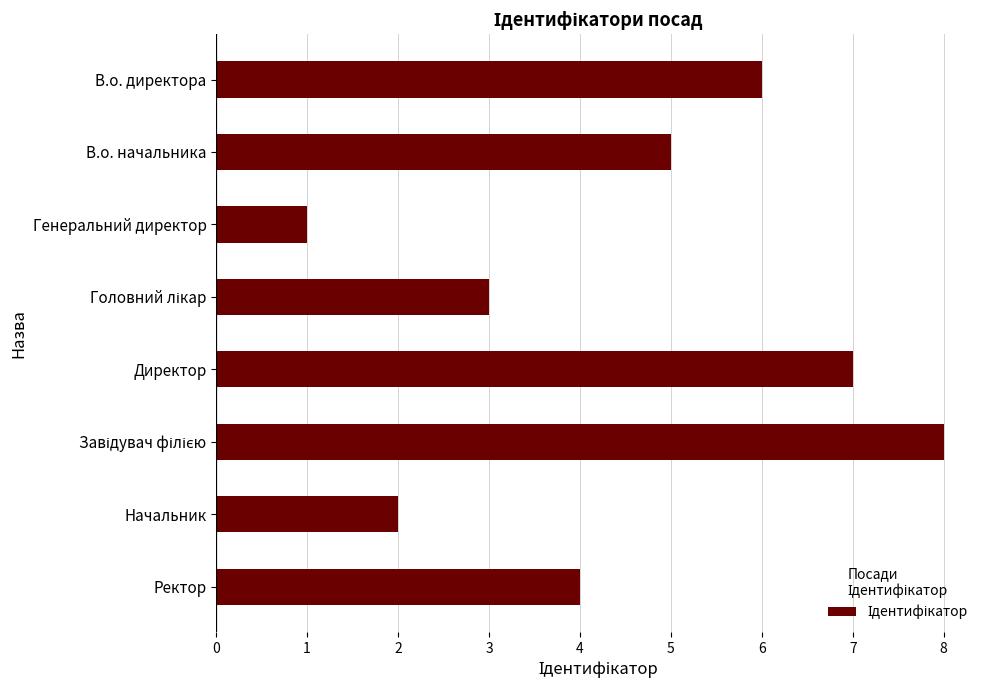

True or false: the data shows 7 at Директор.

True